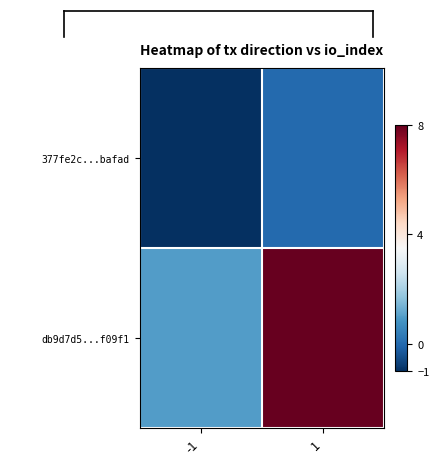

Which series has the largest total across all categories?

db9d7d5...f09f1